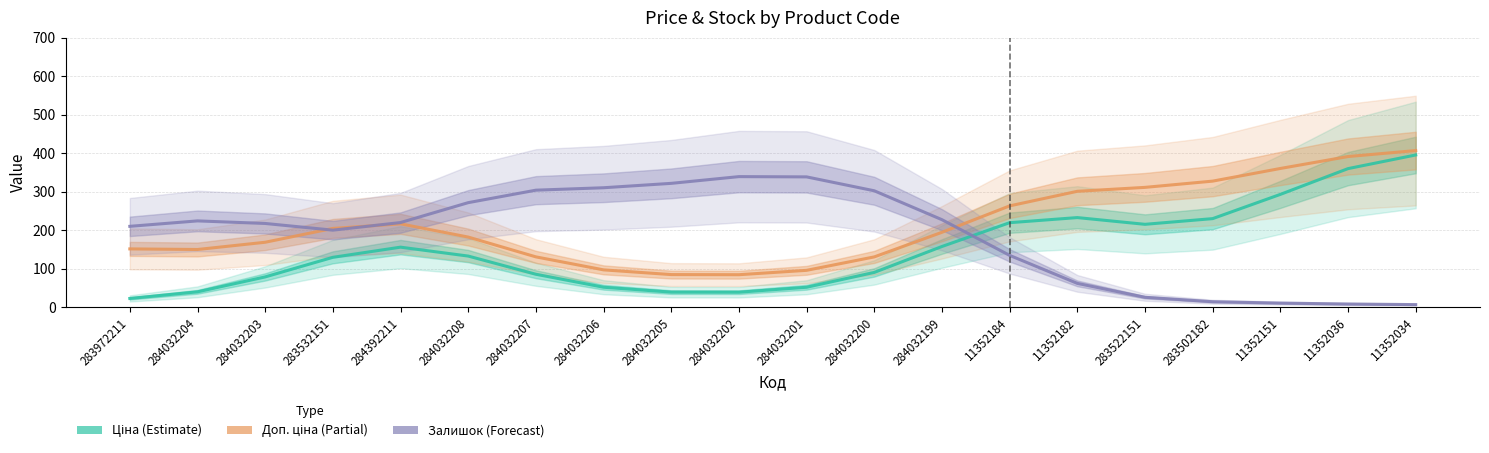

How many interior local peaks does the Залишок series have?

2